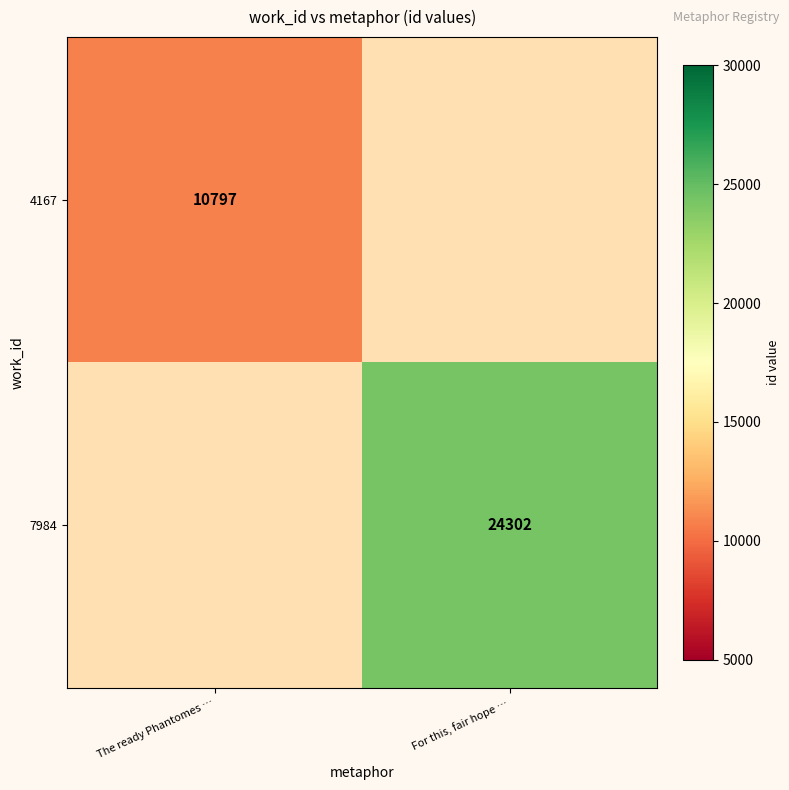

True or false: 7984 has a value of 24302 at For this, fair hope ….

True